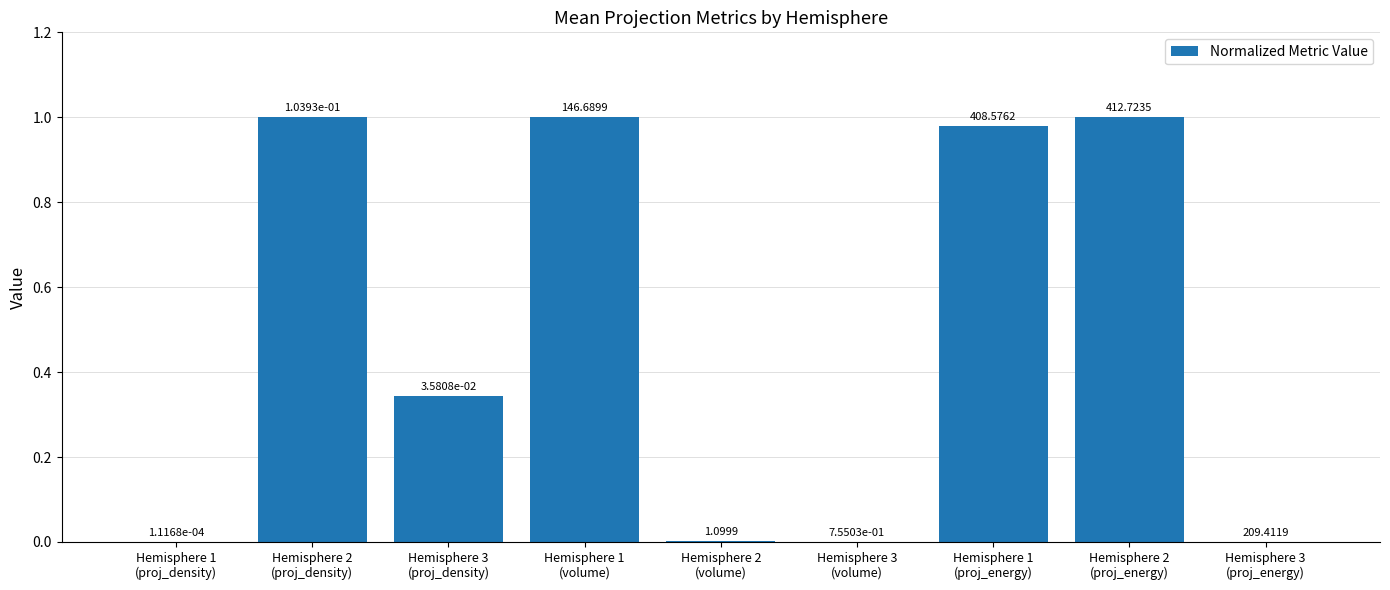

What is the greatest value displayed?

1.0